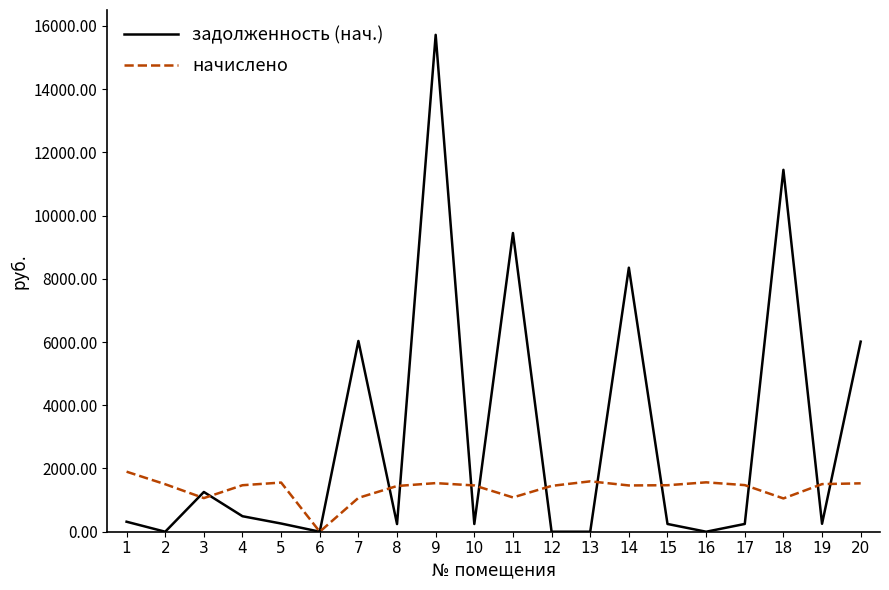

Rank the series at 9 from lowest to highest value.

начислено, задолженность (нач.)